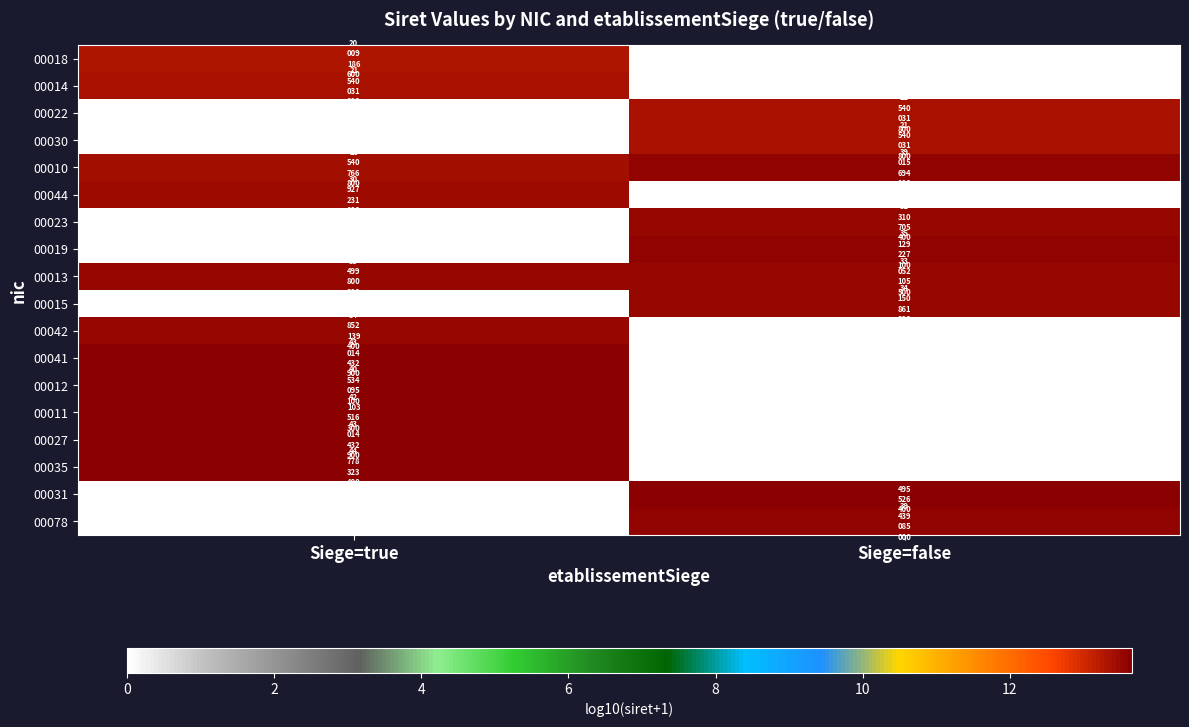

Which has a higher value, Siege=false or Siege=true?

Siege=true